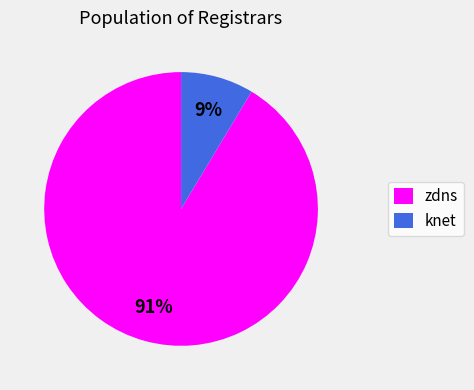

To the nearest percent, what is the average slice percentage?

50%